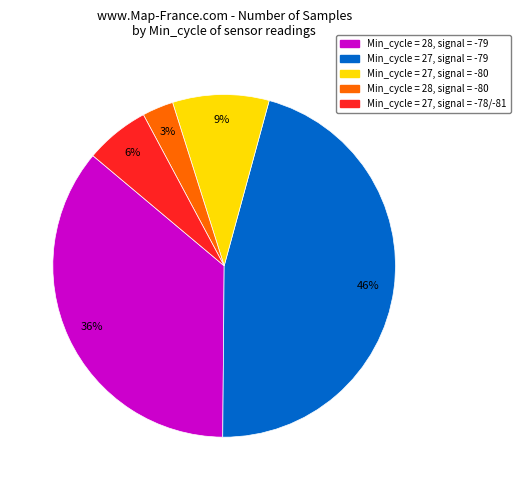

Which slice is the smallest?

Min_cycle = 28, signal = -80